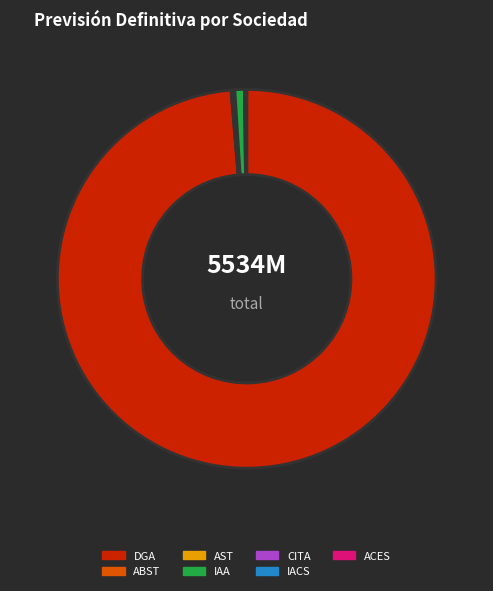

Which category has the biggest portion of the pie?

DGA